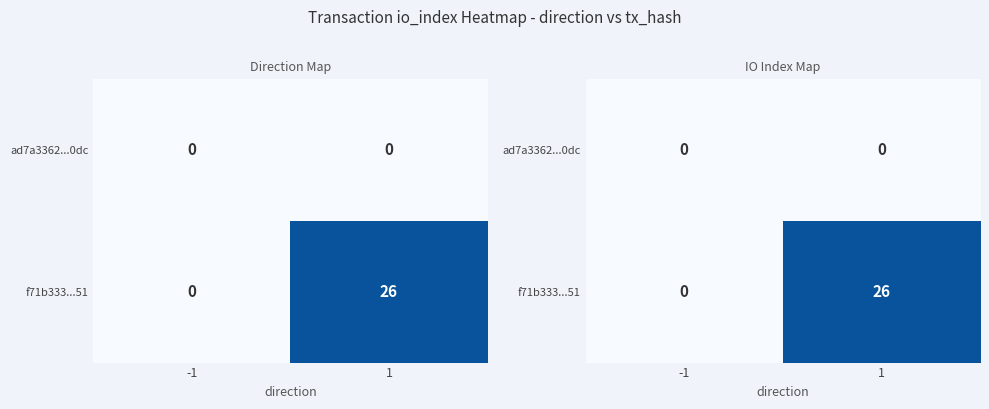

List the labels in order of ad7a3362...0dc value, largest first.

-1, 1